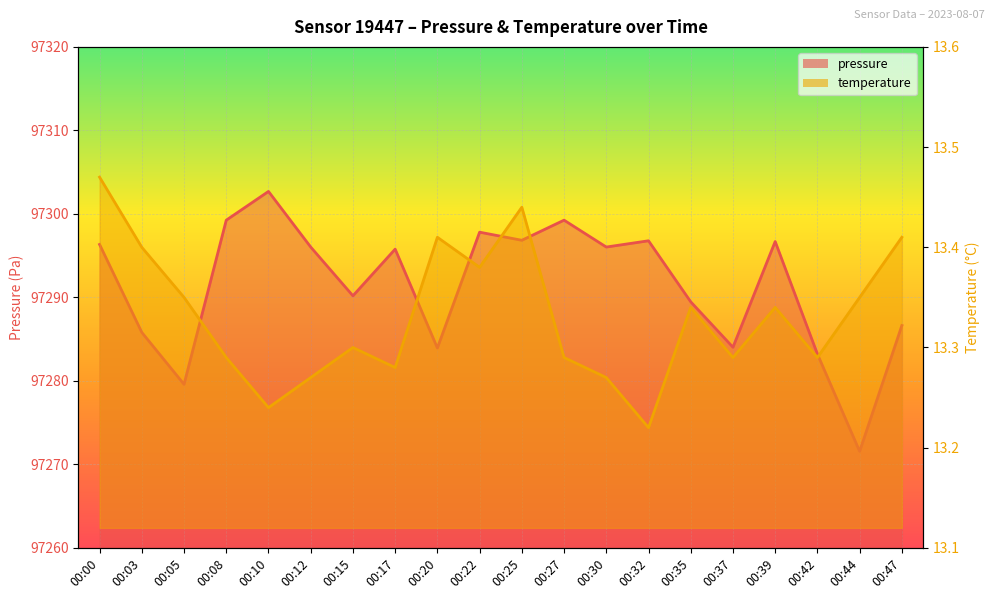

Where is the first local minimum for temperature?

00:10